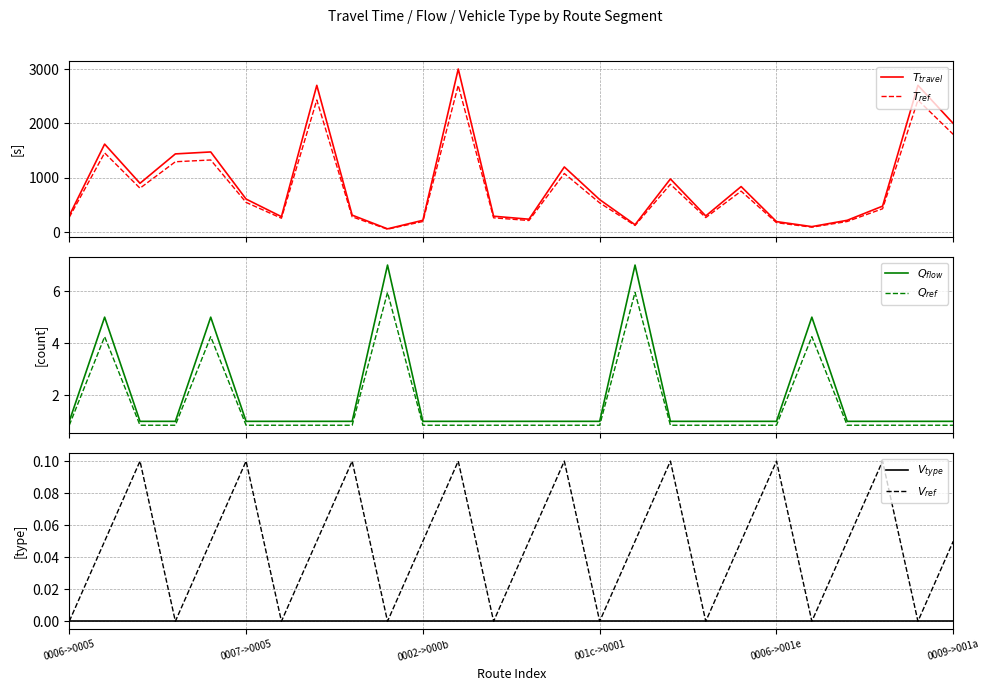

Which series has the largest total across all categories?

$T_{travel}$